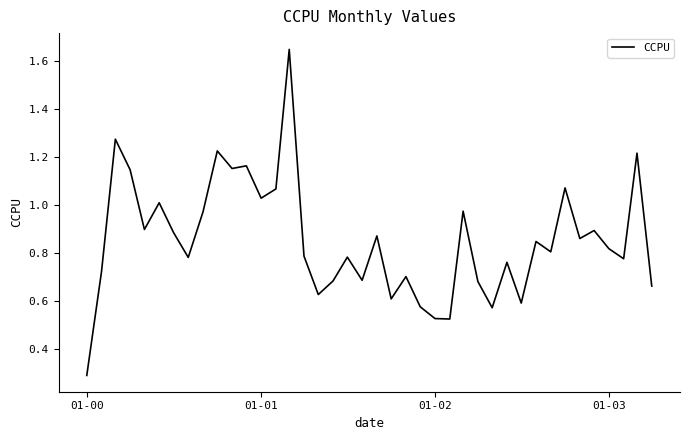

What is the smallest value displayed?

0.3